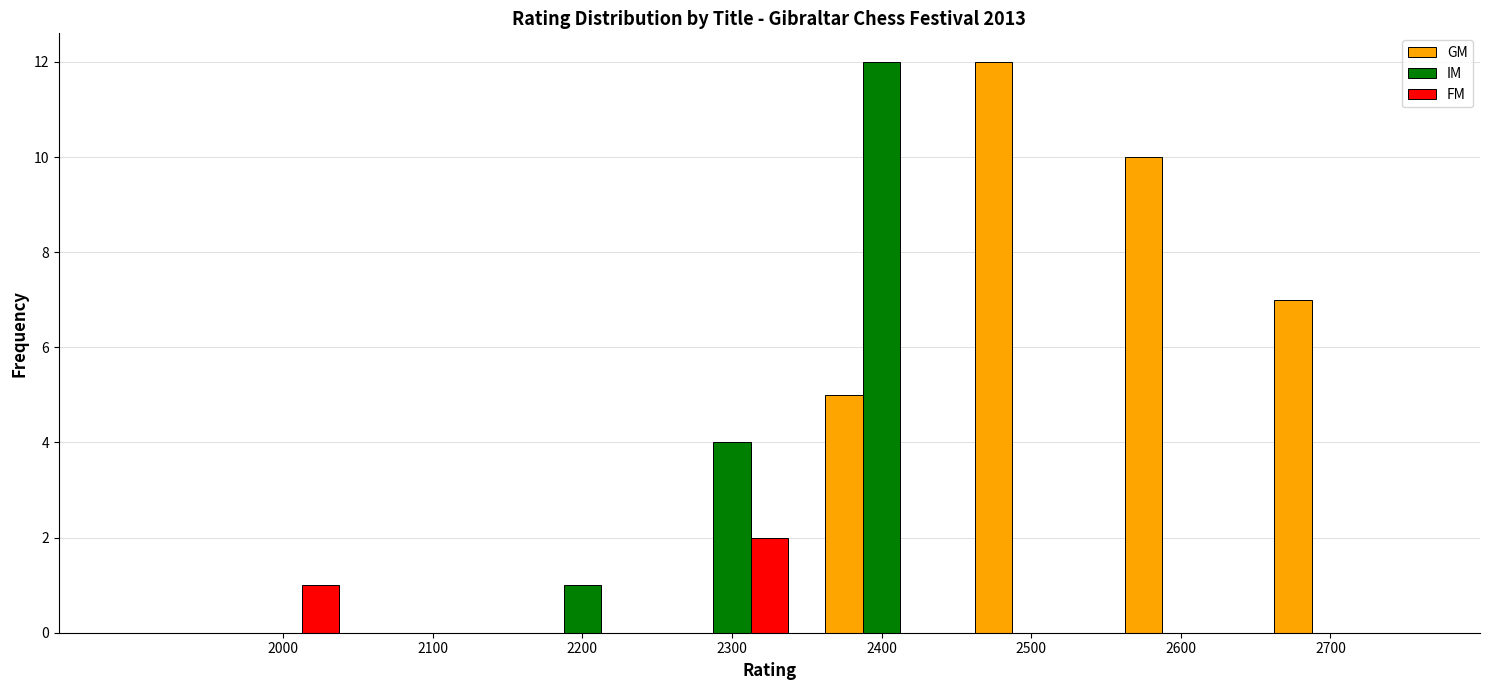

Reading right to left, transcribe all the data shown in this chart.

GM: 2700=7	2600=10	2500=12	2400=5	2300=0	2200=0	2100=0	2000=0
IM: 2700=0	2600=0	2500=0	2400=12	2300=4	2200=1	2100=0	2000=0
FM: 2700=0	2600=0	2500=0	2400=0	2300=2	2200=0	2100=0	2000=1